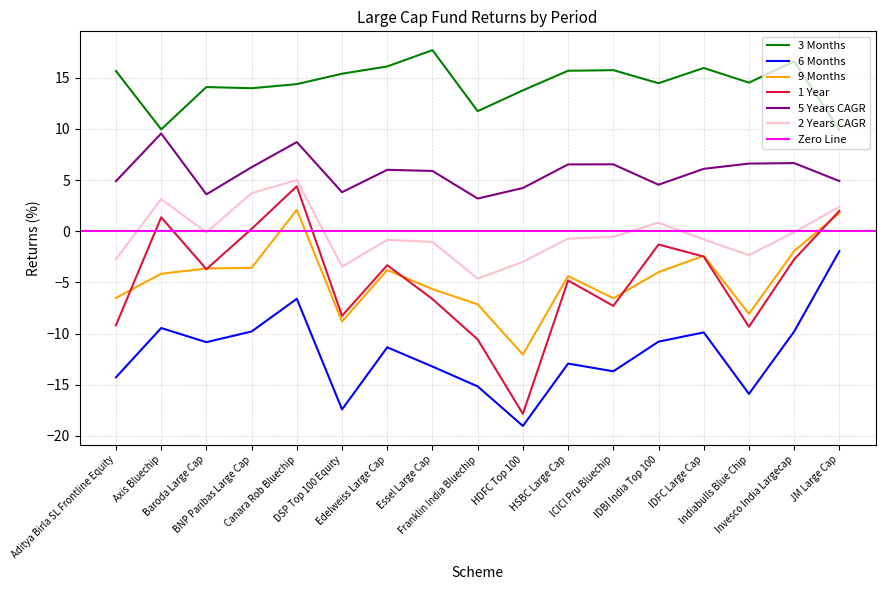

The value of 1 Year at IDFC Large Cap is -3.5. True or false?

False